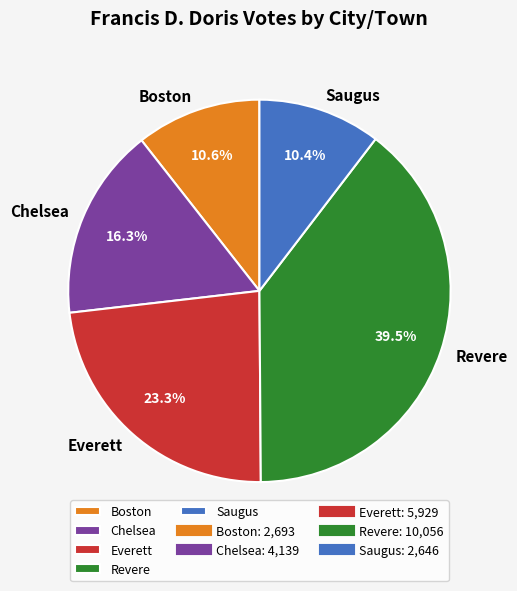

To the nearest percent, what percentage of the pie is Everett?

23%